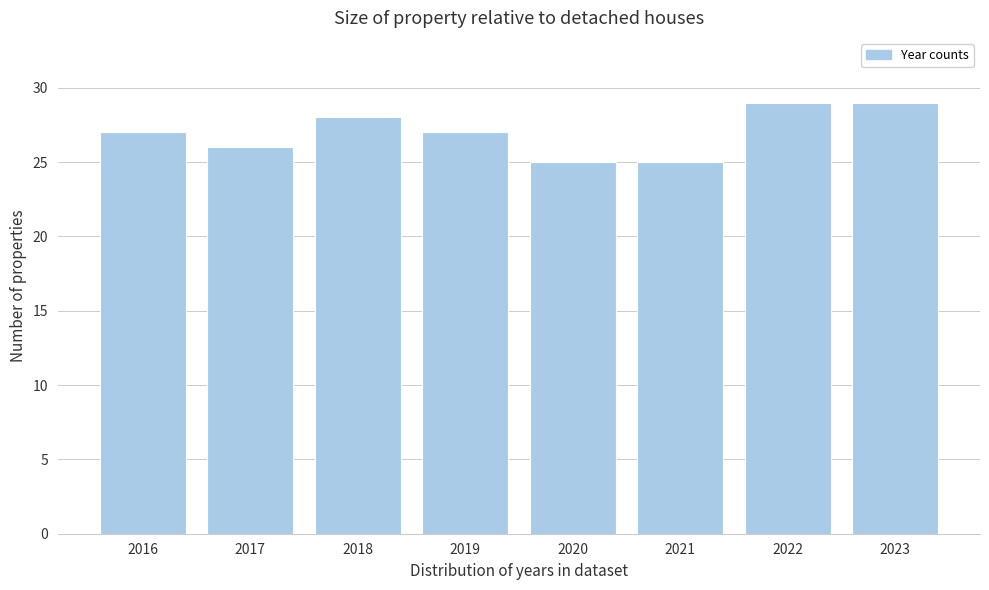

Reading left to right, transcribe all the data shown in this chart.

27	26	28	27	25	25	29	29